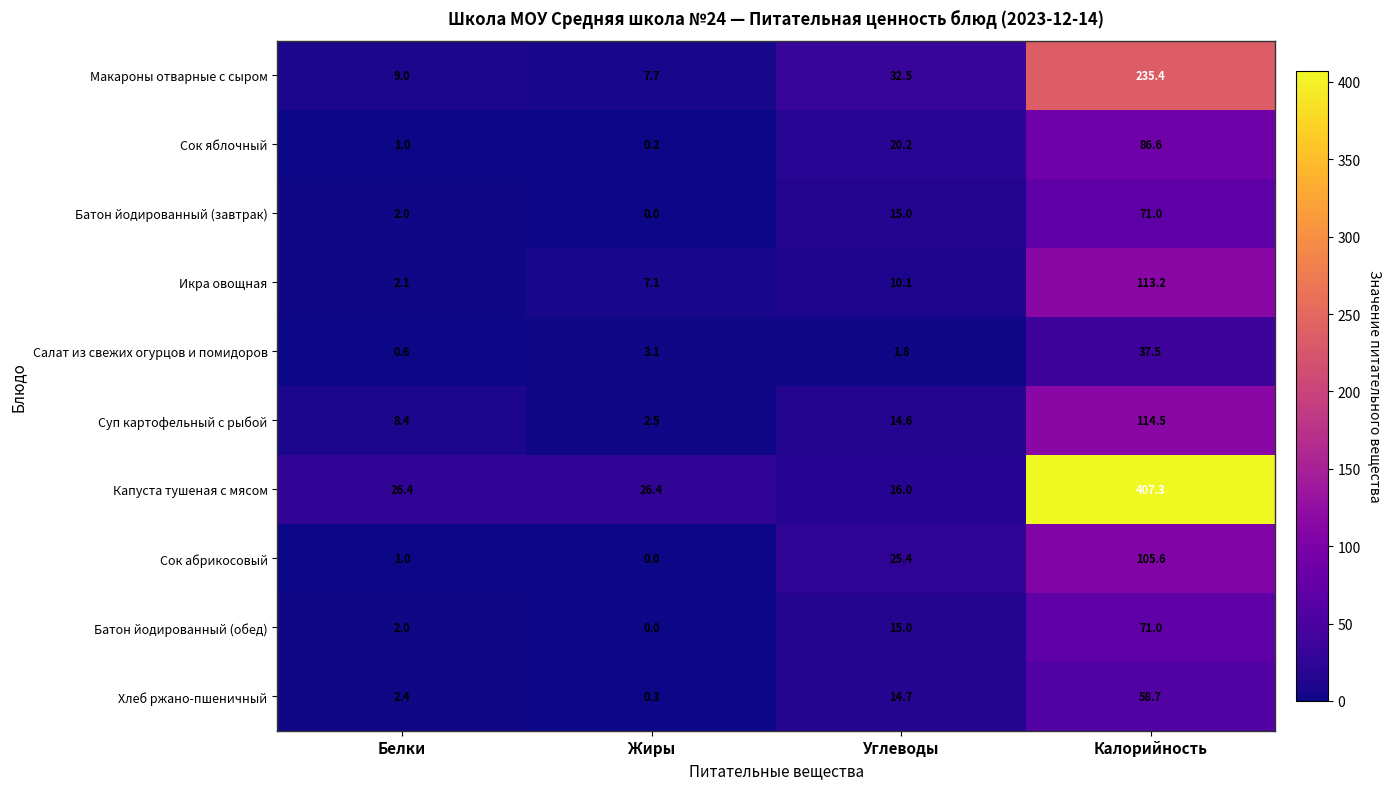

Which category has the lowest value in the Салат из свежих огурцов и помидоров series?

Белки